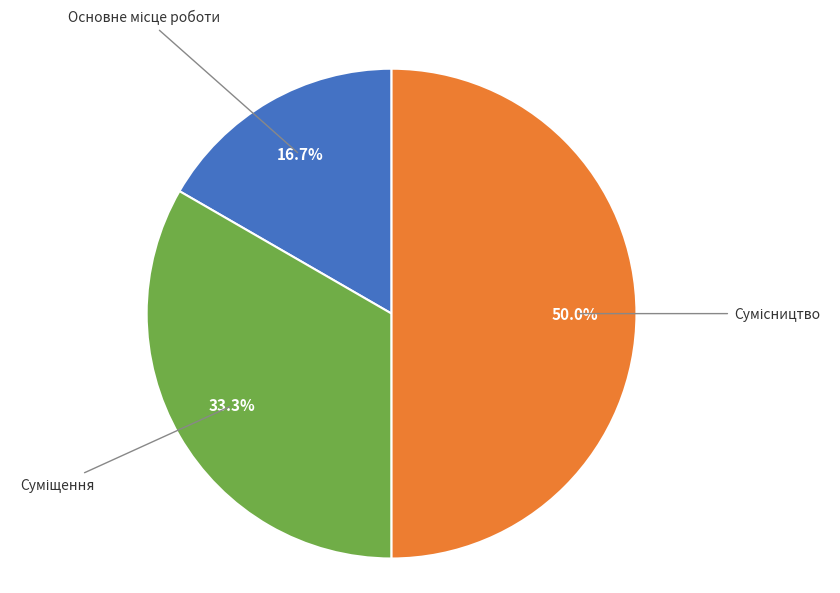

Rank the categories by value from highest to lowest.

Сумісництво, Суміщення, Основне місце роботи